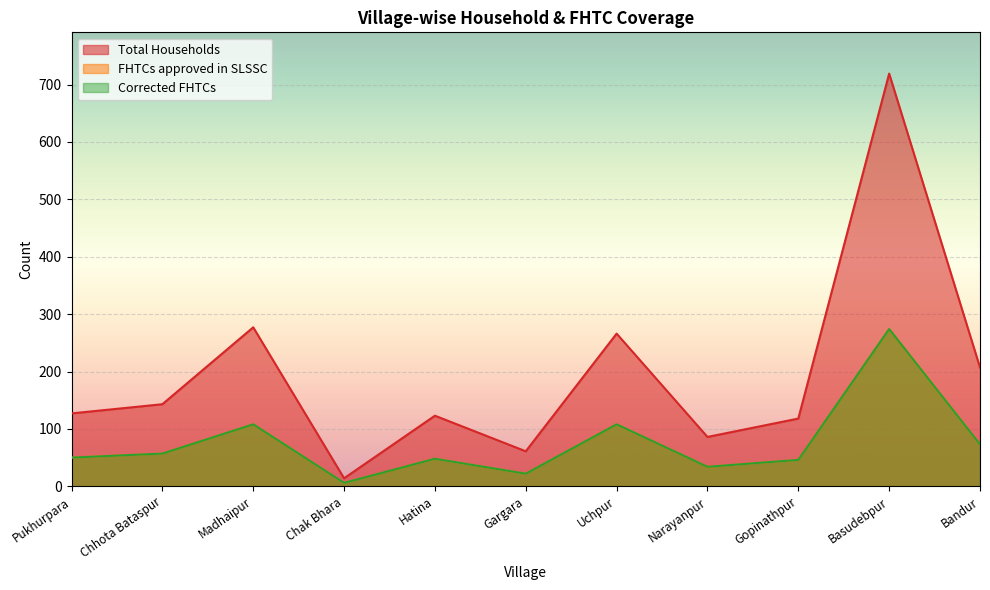

Reading left to right, transcribe all the data shown in this chart.

Total Households: 127	143	277	14	123	61	266	86	118	719	207
FHTCs approved in SLSSC: 50	57	108	6	48	22	108	34	46	274	73
Corrected FHTCs: 50	57	108	6	48	22	108	34	46	274	73